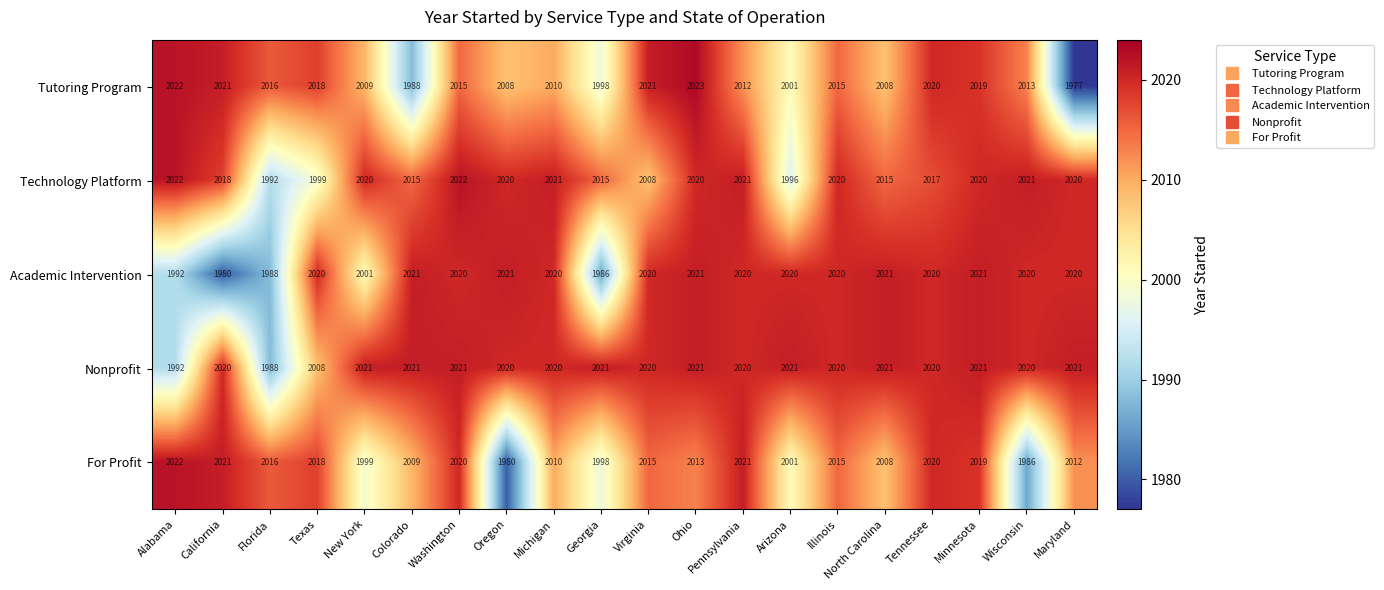

How many categories are shown in the chart?

20